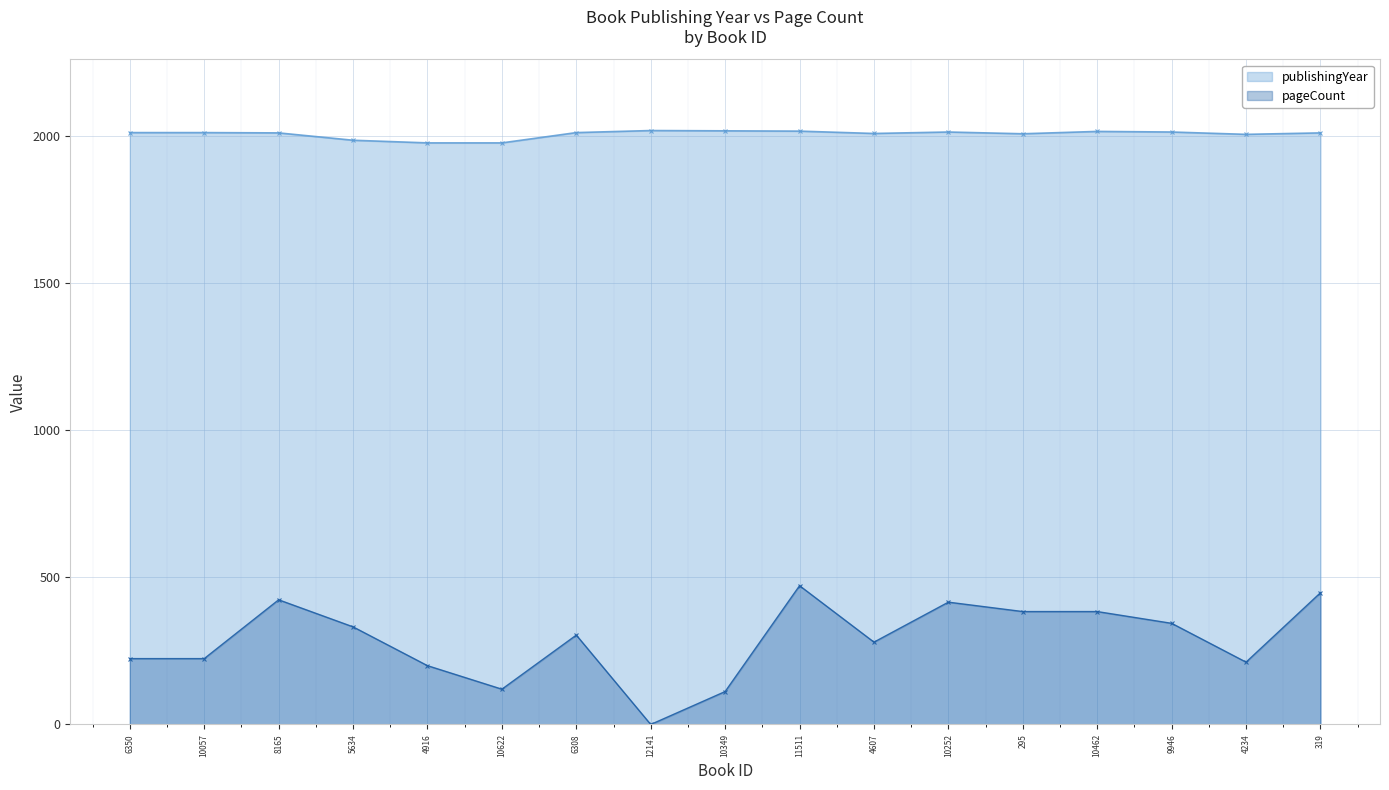

What is the average value of the pageCount series?

287